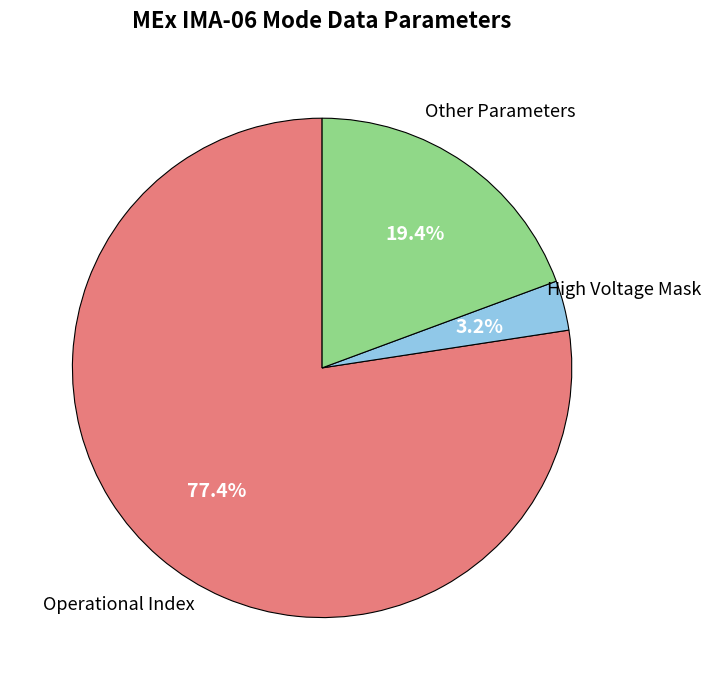

What is the smallest slice in the pie chart?

High Voltage Mask